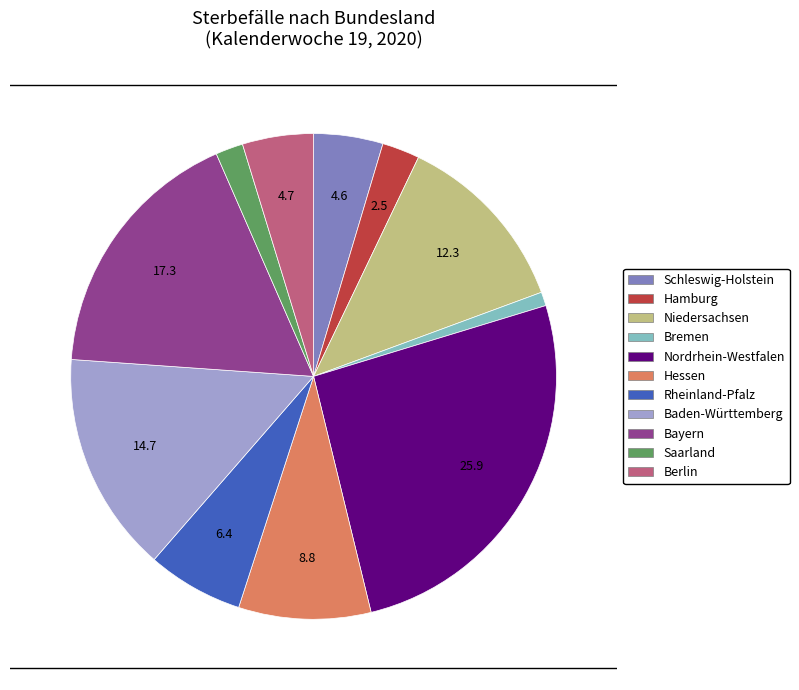

Do Berlin and Bayern together represent more than half of the pie?

No